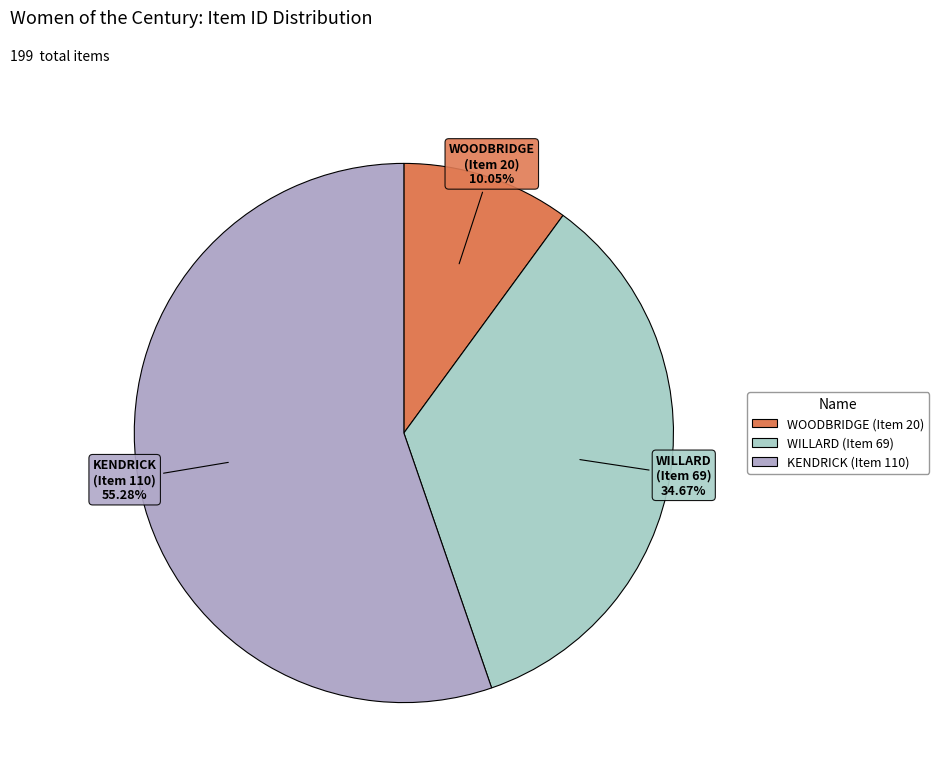

Which category has the biggest portion of the pie?

KENDRICK